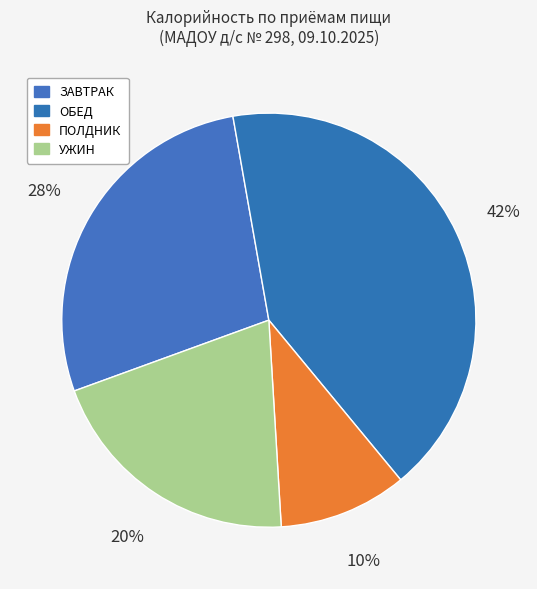

Count the number of slices in the pie.

4